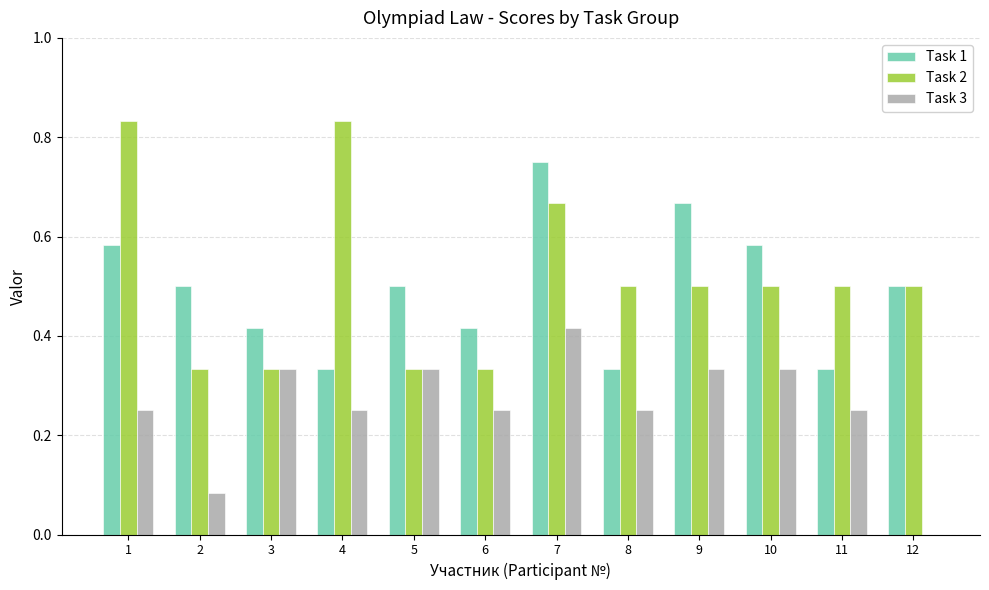

Which series changed the most between 7 and 12?

Task 3